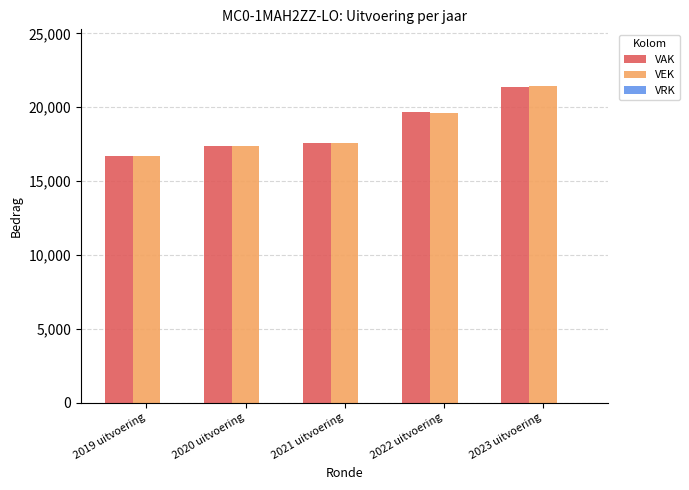

Which label corresponds to the largest value in the chart?

2023 uitvoering